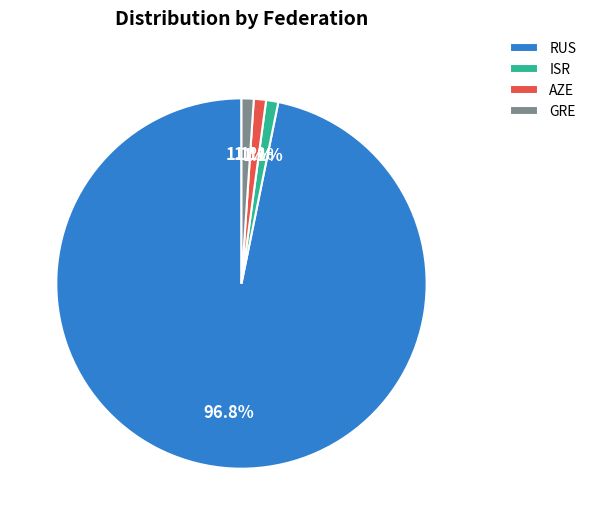

To the nearest percent, what is the difference between the largest and smallest slice percentages?

96%